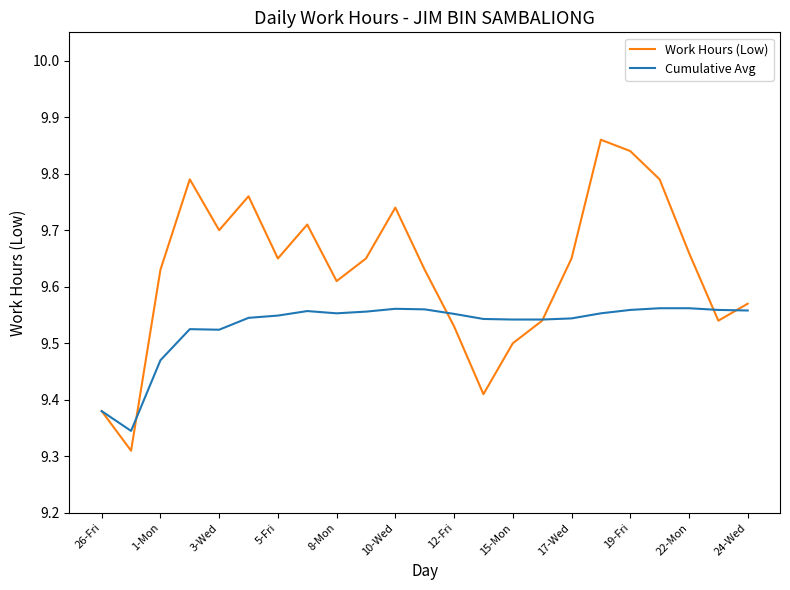

How many Cumulative Avg values are between 9 and 10?

23